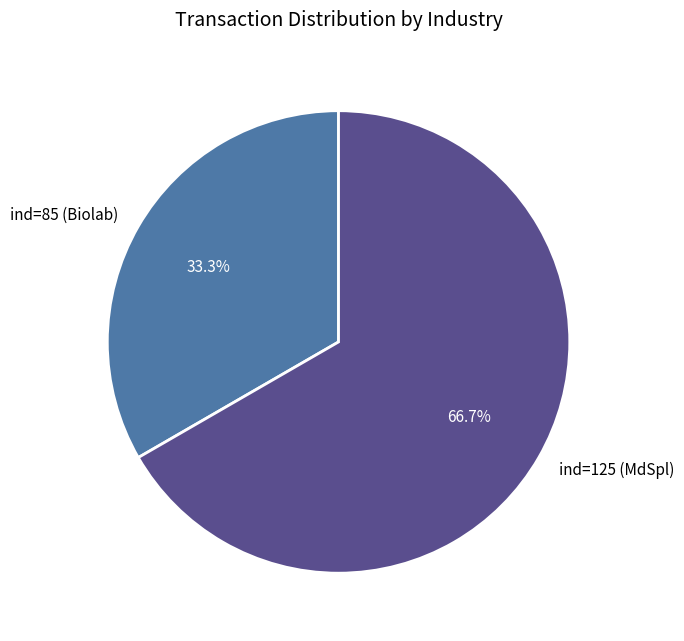

Do ind=125 (MdSpl) and ind=85 (Biolab) together represent more than half of the pie?

Yes